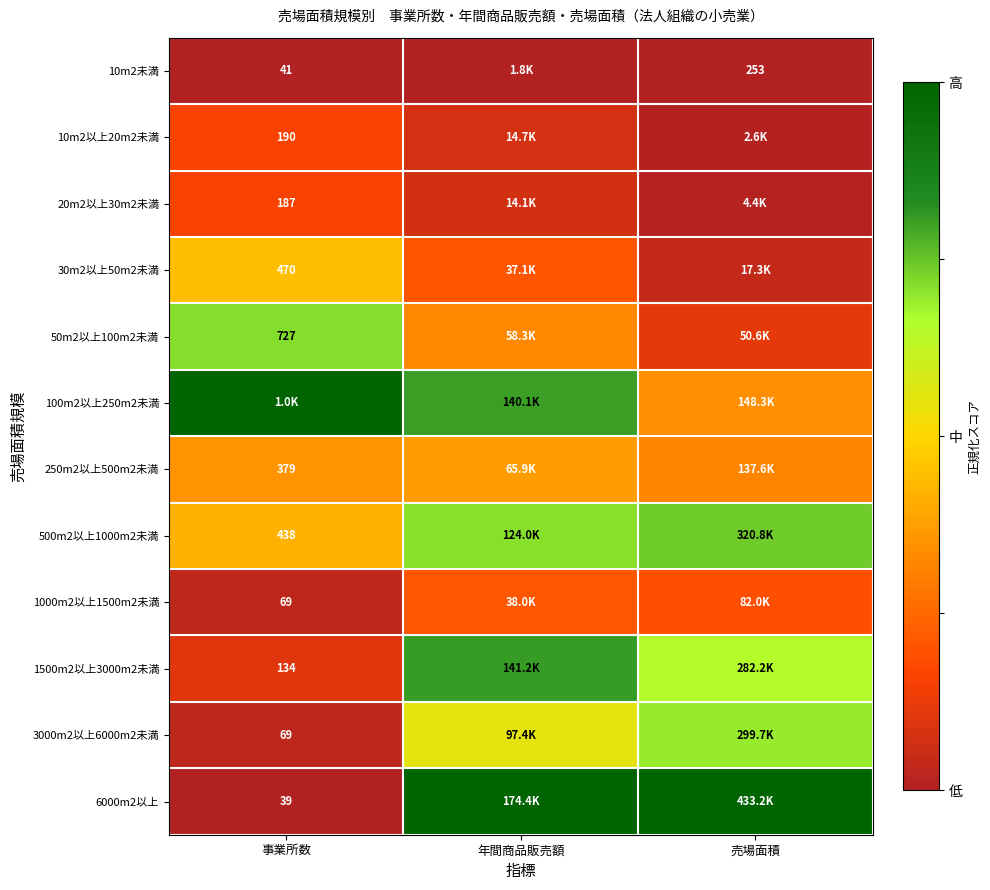

Is it true that 1500m2以上3000m2未満 equals 1.1 at 売場面積?

False